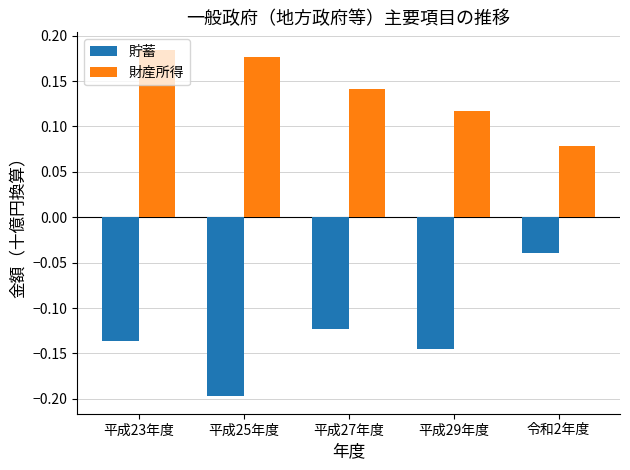

Rank the categories by 貯蓄 value from highest to lowest.

令和2年度, 平成27年度, 平成23年度, 平成29年度, 平成25年度